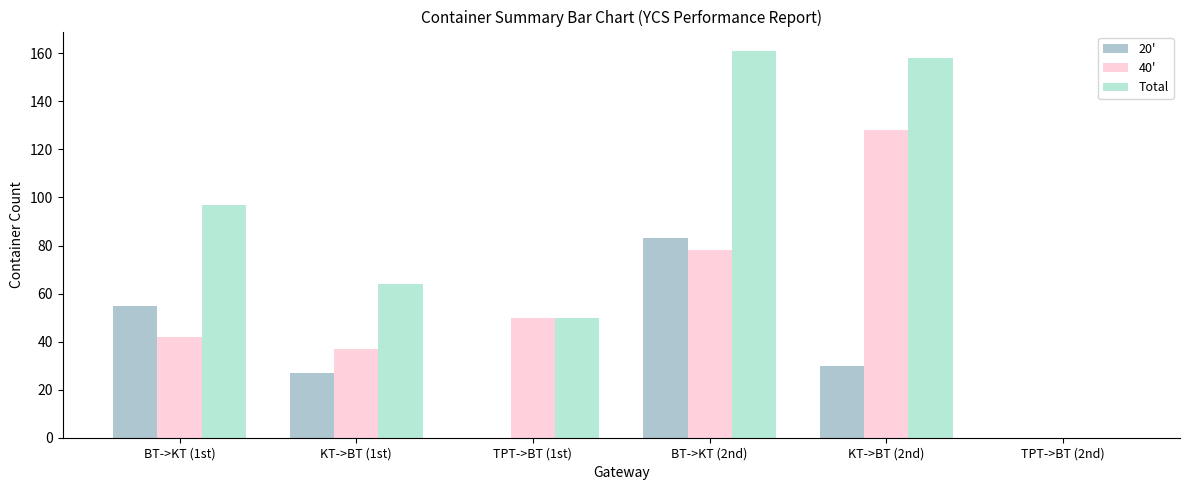

What is the maximum value for 40'?

128